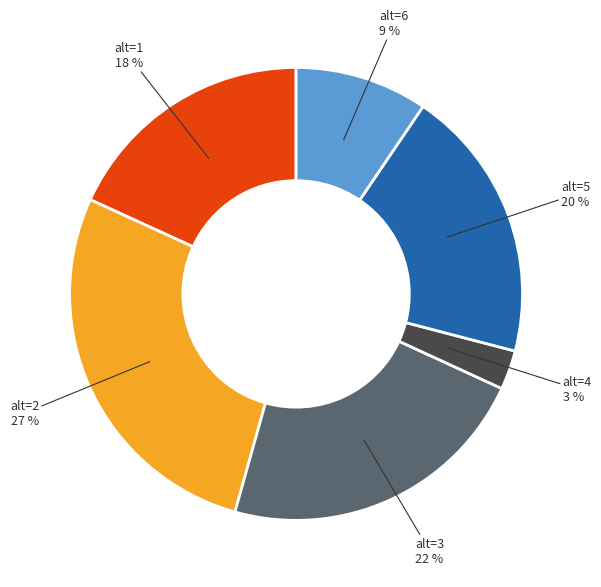

To the nearest percent, what percentage of the pie is alt=3?

22%